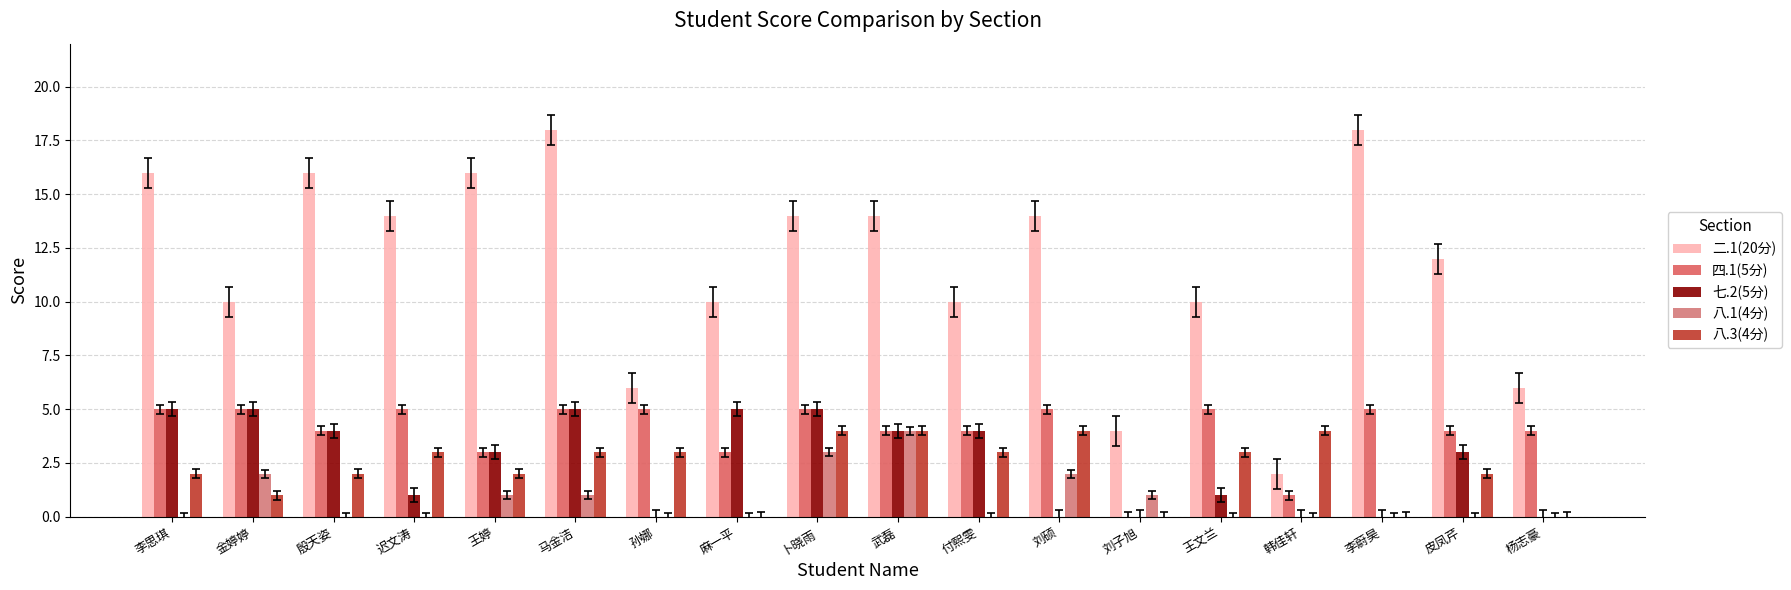

The value of 七.2(5分) at 刘硕 is 2. True or false?

False